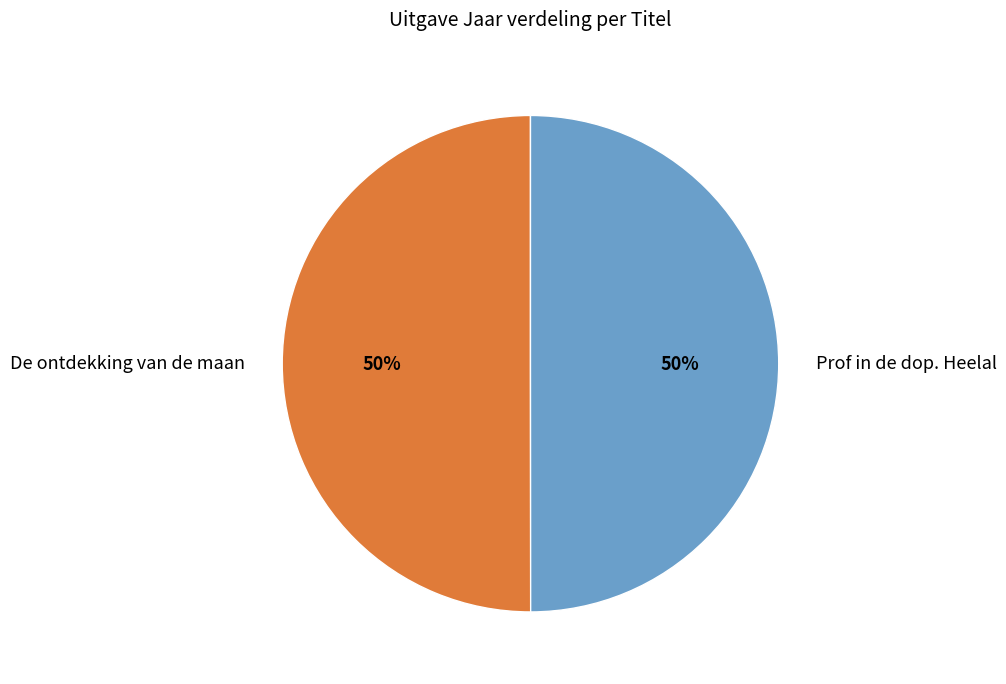

The Prof in de dop. Heelal slice represents 60% of the pie. True or false?

False